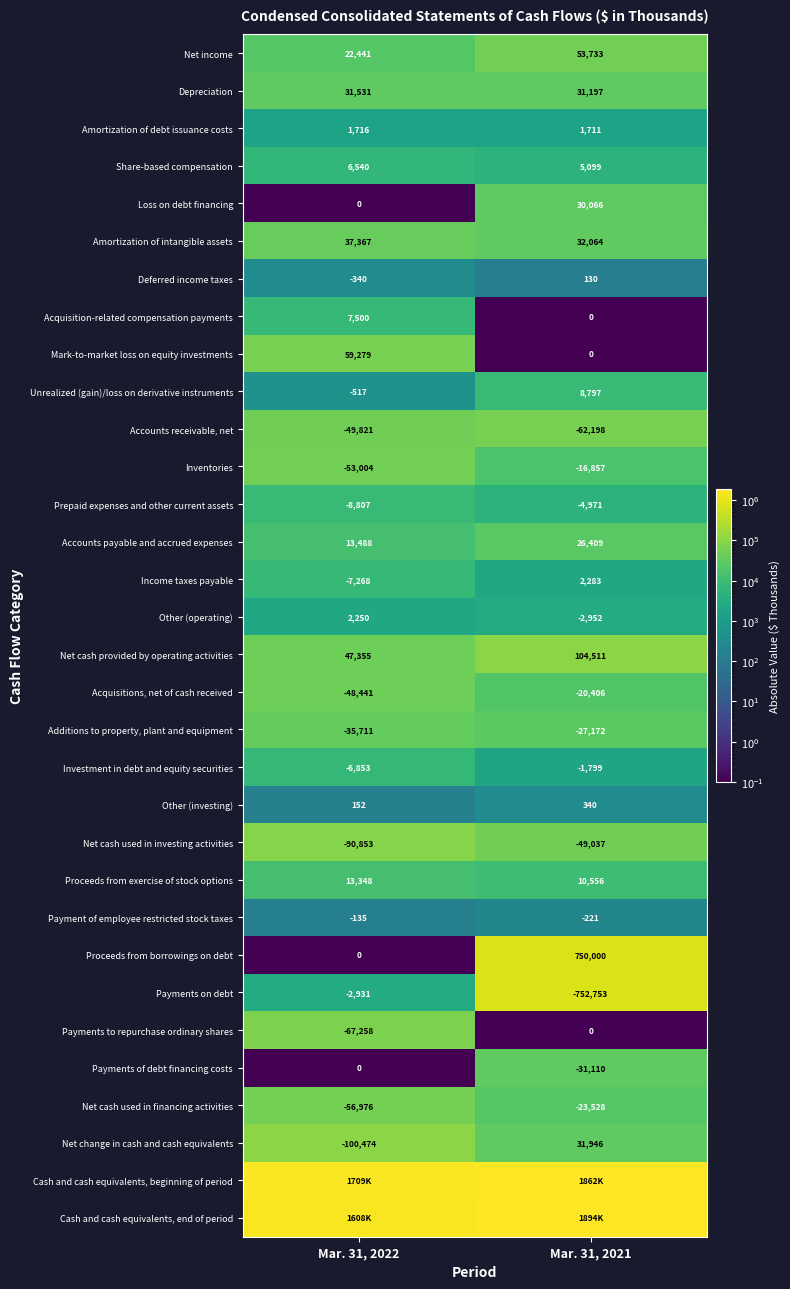

Is the value of Accounts payable and accrued expenses at Mar. 31, 2022 greater than the value of Payments to repurchase ordinary shares at Mar. 31, 2022?

Yes